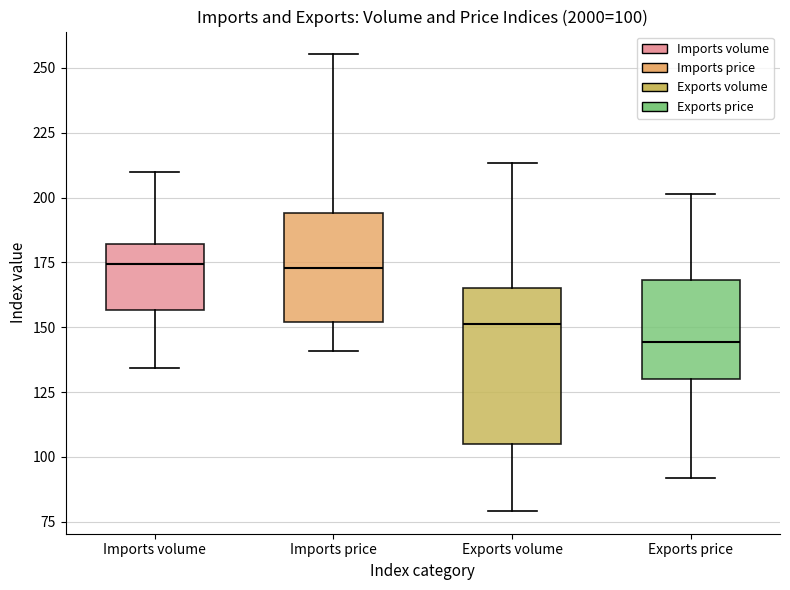

Which box's median line is the lowest?

Exports price